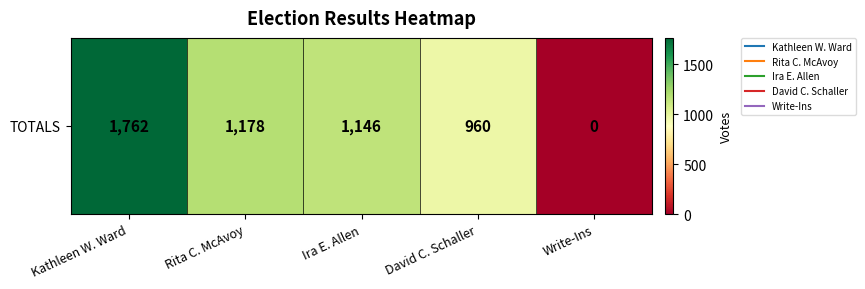

Reading left to right, what are all the values shown in this chart?

Kathleen W. Ward=1762	Rita C. McAvoy=1178	Ira E. Allen=1146	David C. Schaller=960	Write-Ins=0